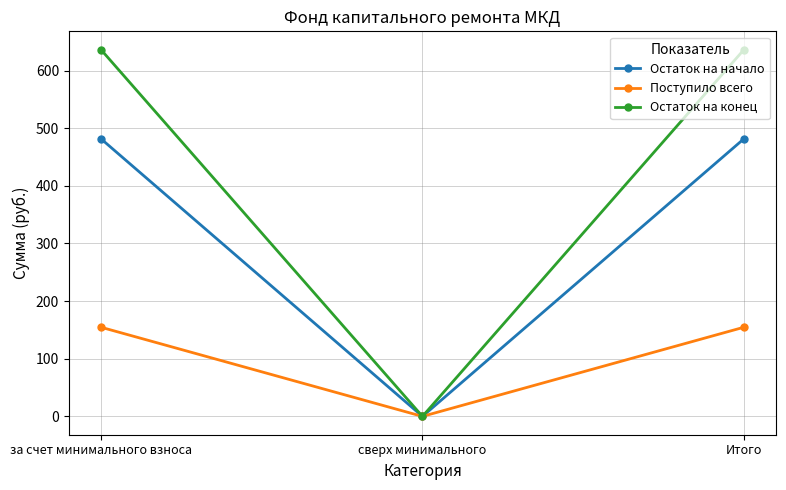

What is the difference between the maximum and minimum values in the Остаток на начало series?

481.6